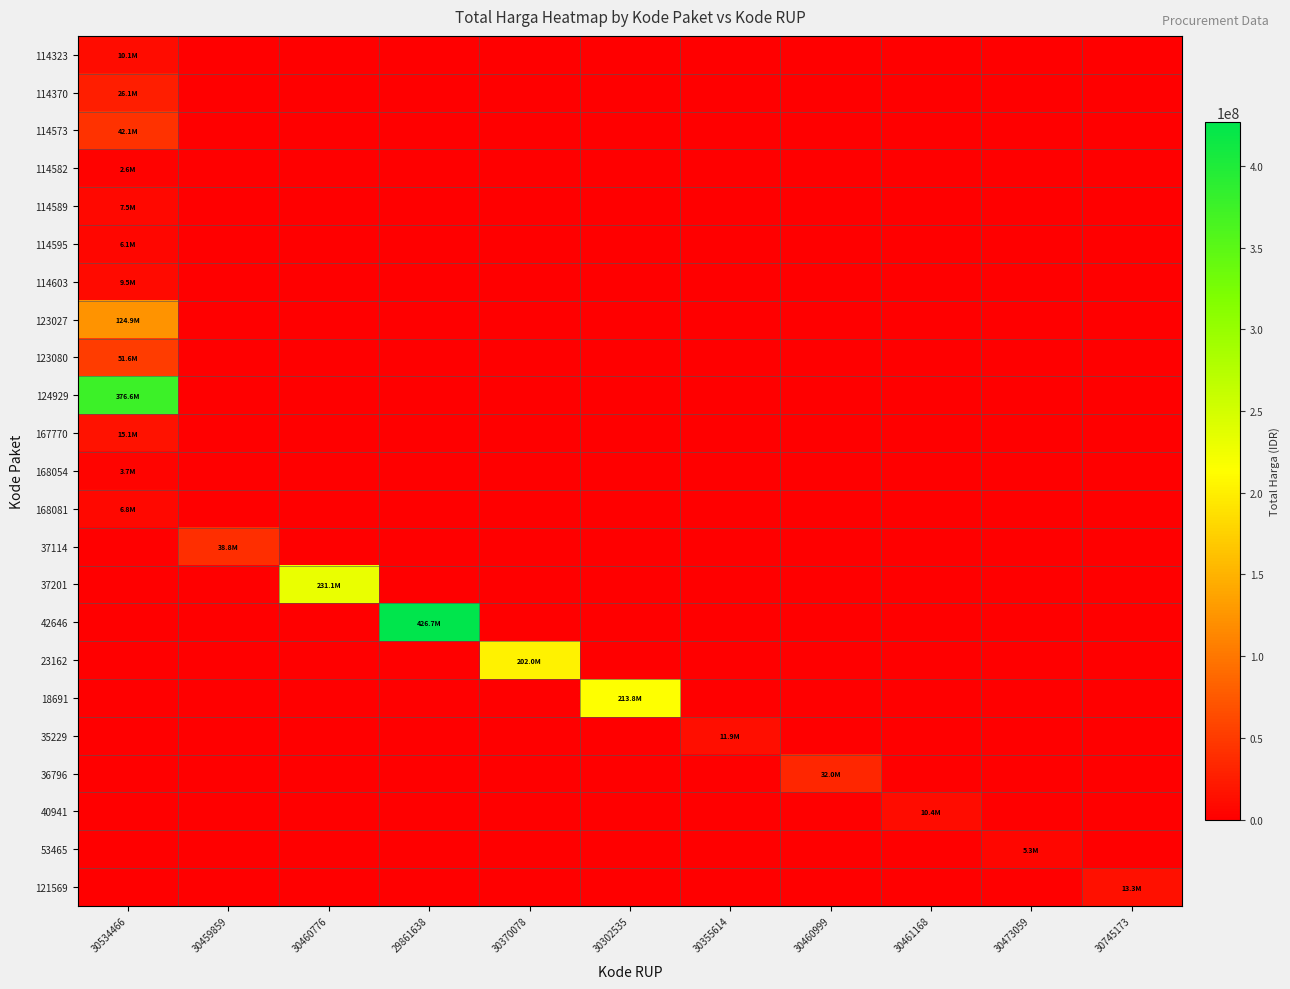

Which label corresponds to the smallest value in the chart?

30459859